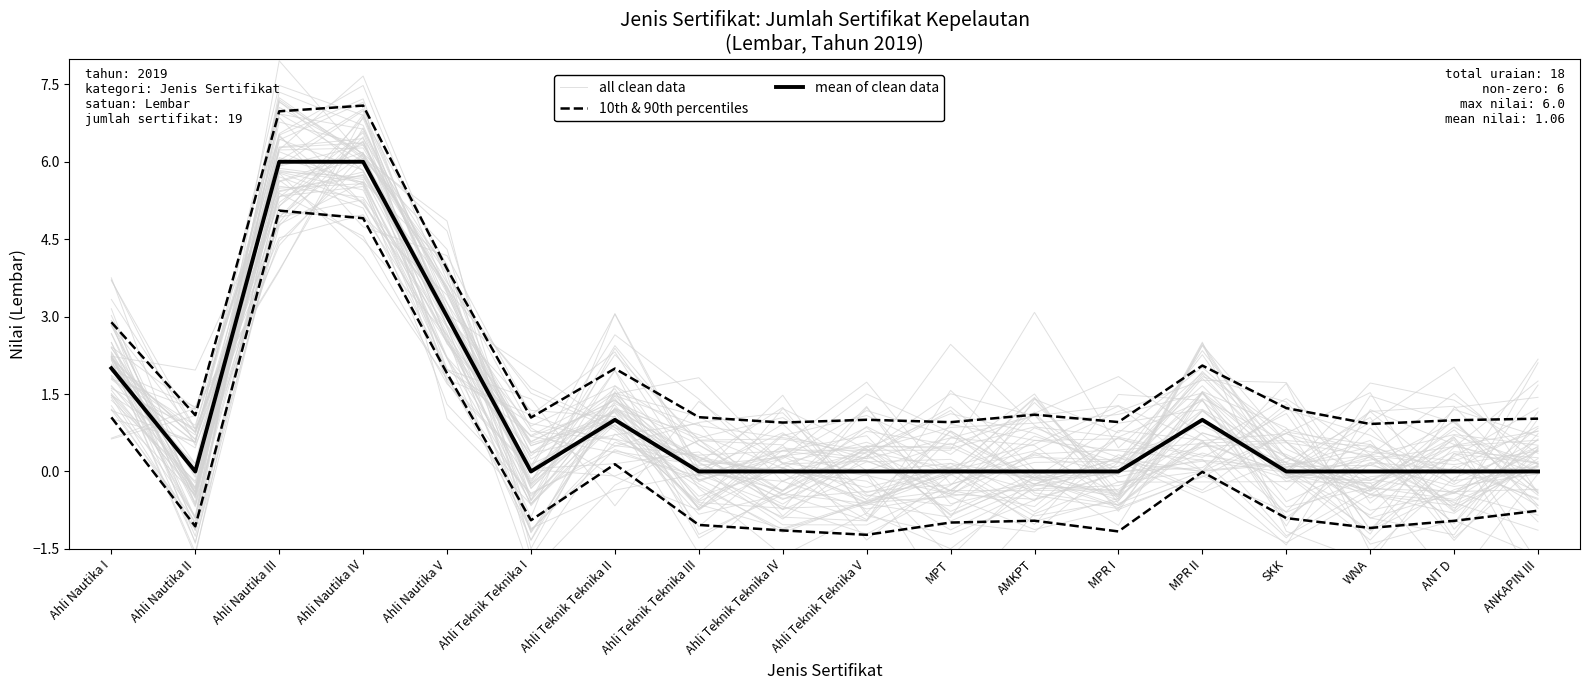

Is the value of 10th & 90th percentiles at Ahli Teknik Teknika II greater than the value of mean of clean data at ANKAPIN III?

Yes